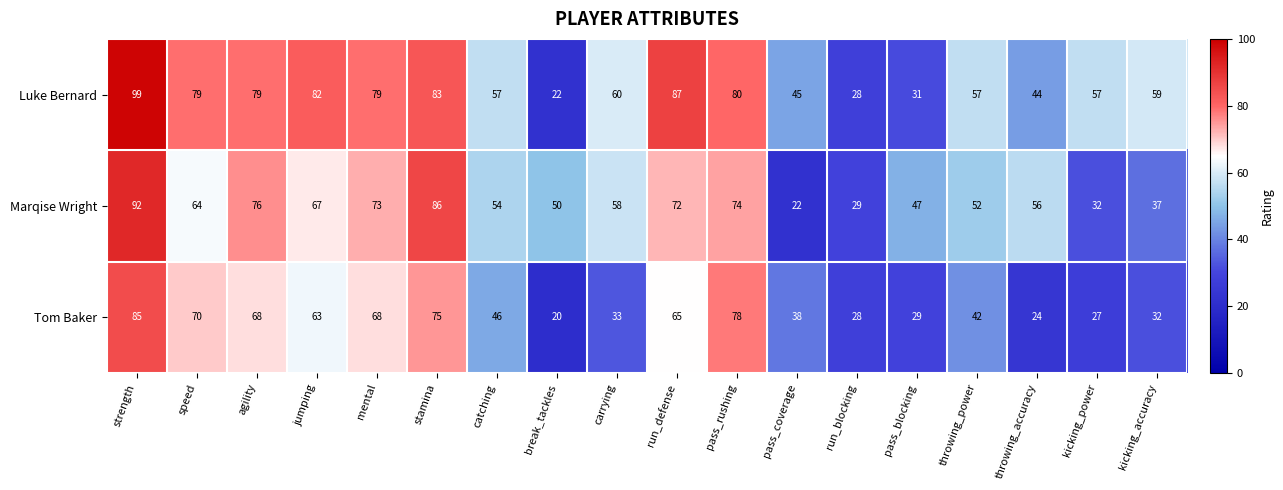

What is the sum of all Luke Bernard values?

1128